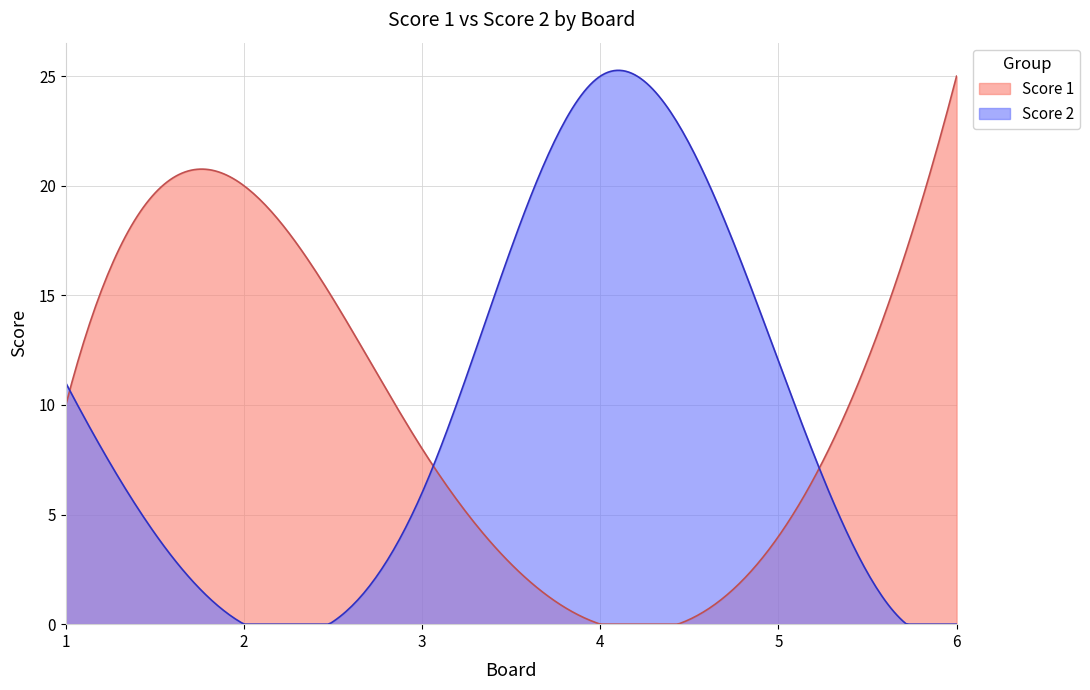

Reading right to left, transcribe all the data shown in this chart.

Score 1: 6=25	5=4	4=0	3=8	2=20	1=10
Score 2: 6=0	5=12	4=25	3=6	2=0	1=11